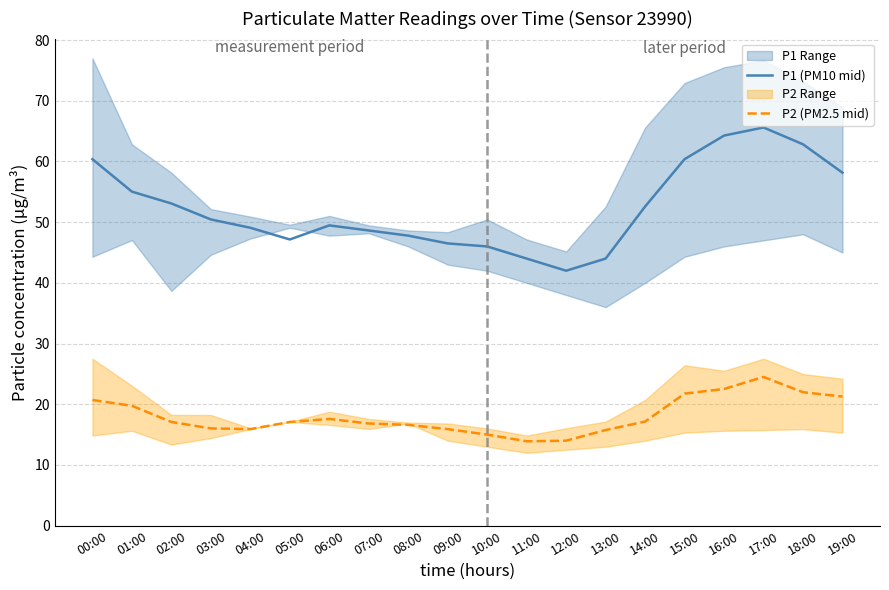

True or false: P1 (PM10 mid) and P2 (PM2.5 mid) intersect in this chart.

False